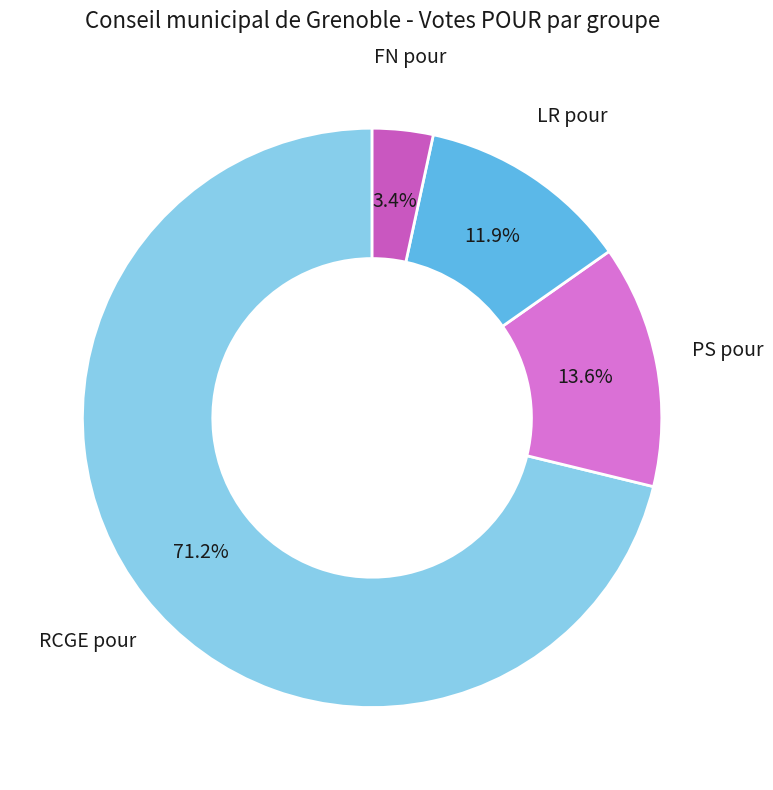

Which has a higher value, FN pour or LR pour?

LR pour